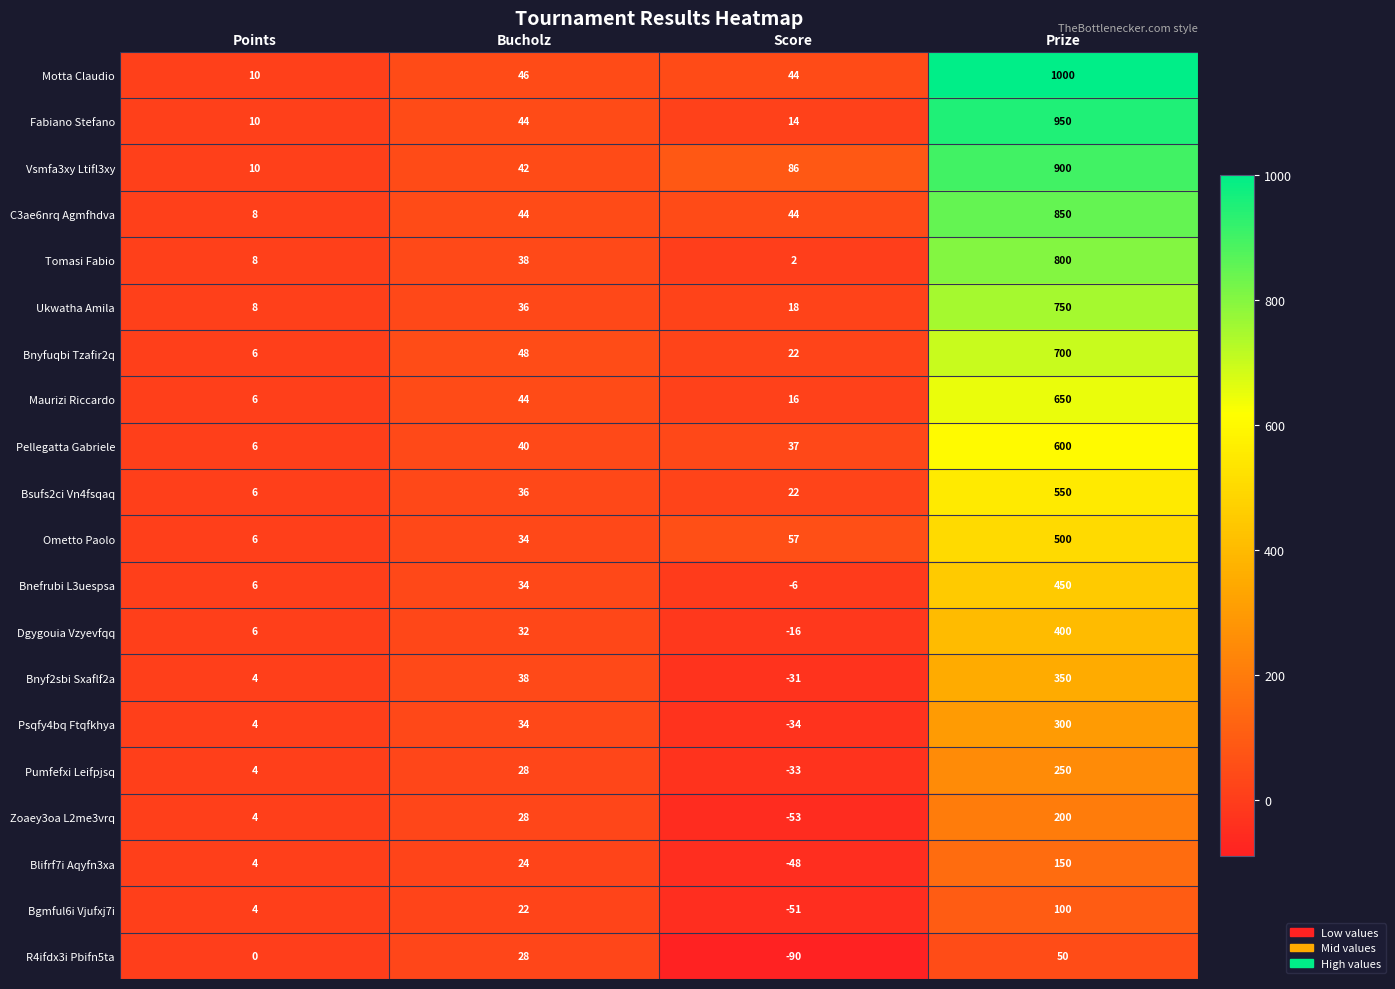

The value of Bnefrubi L3uespsa at Score is -6. True or false?

True